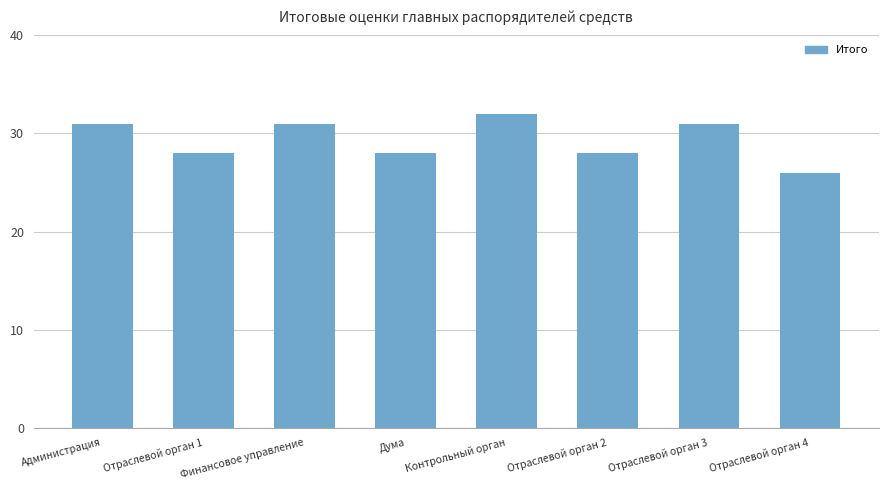

Which label corresponds to the largest value in the chart?

Контрольный орган